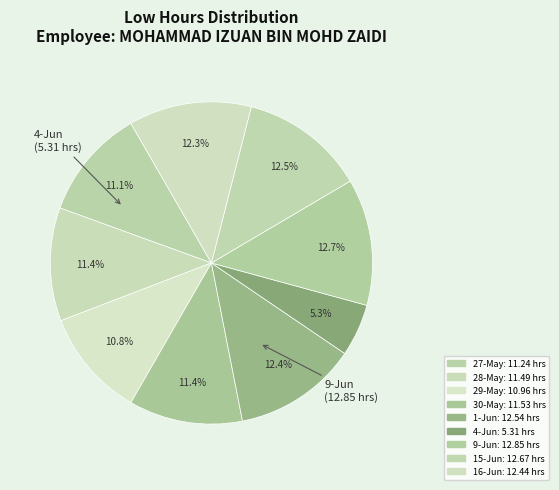

How many slices are in this pie chart?

9